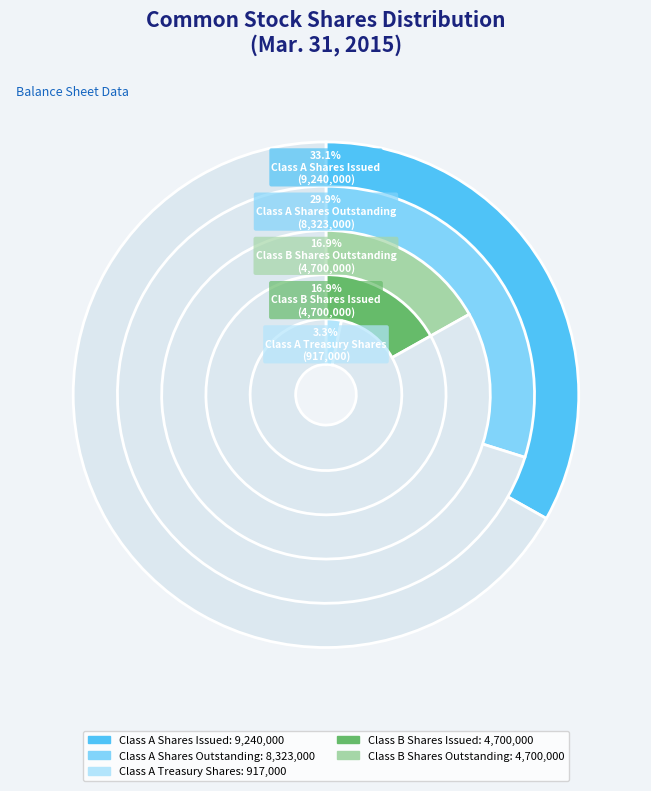

Count the number of slices in the pie.

5